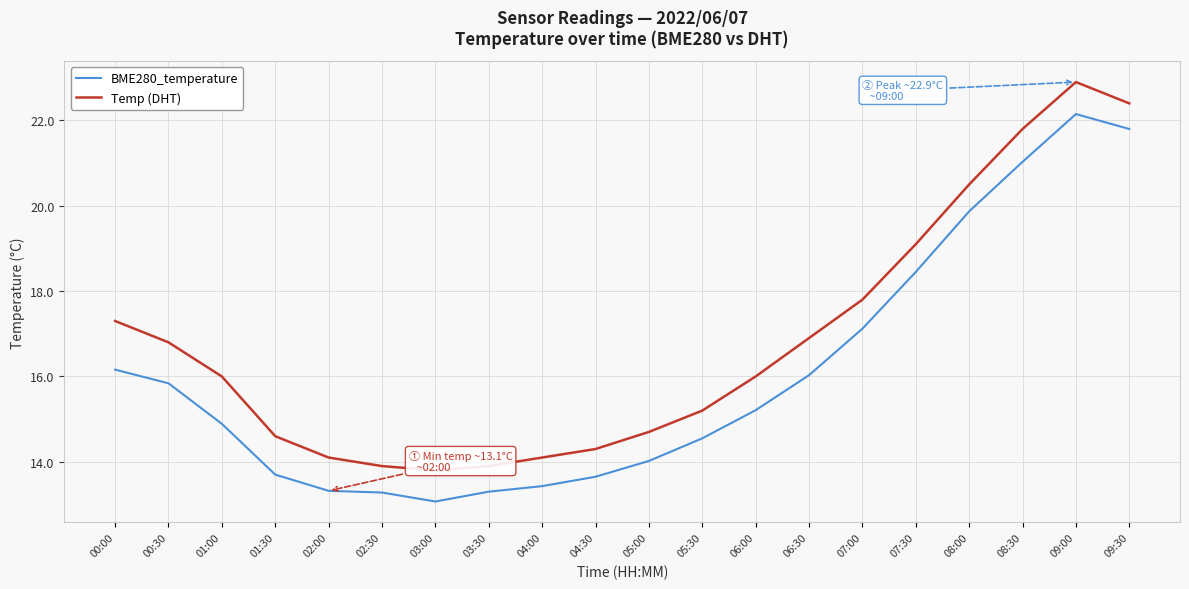

Rank the series at 00:00 from highest to lowest value.

Temp (DHT), BME280_temperature